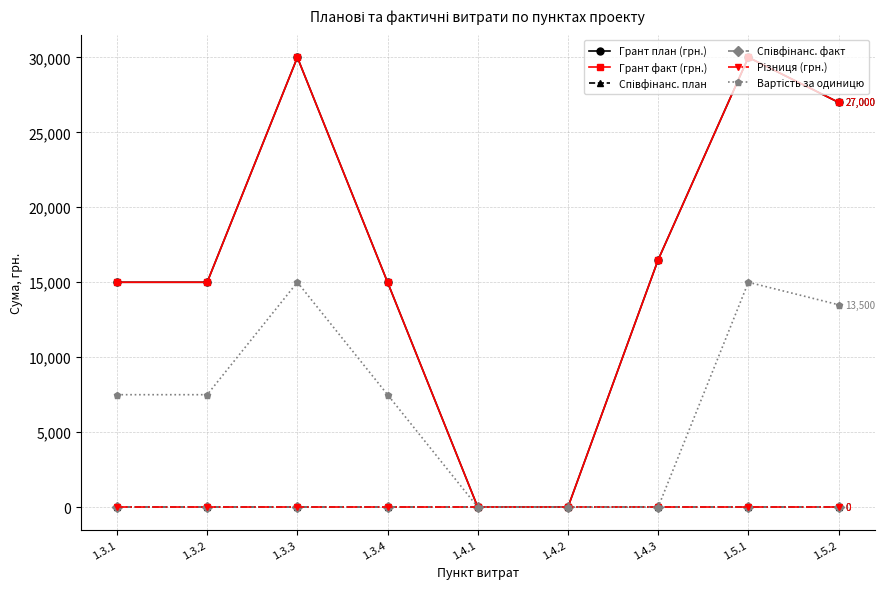

True or false: Грант план (грн.) has a value of 27000.0 at 1.5.2.

True